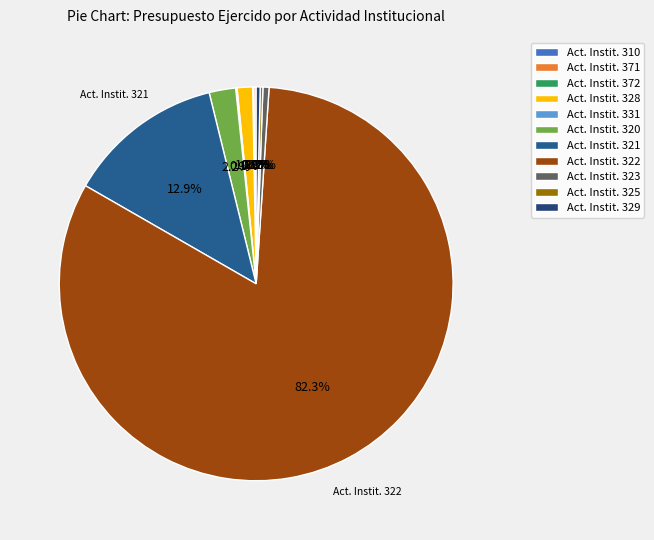

To the nearest percent, what is the average slice percentage?

9%